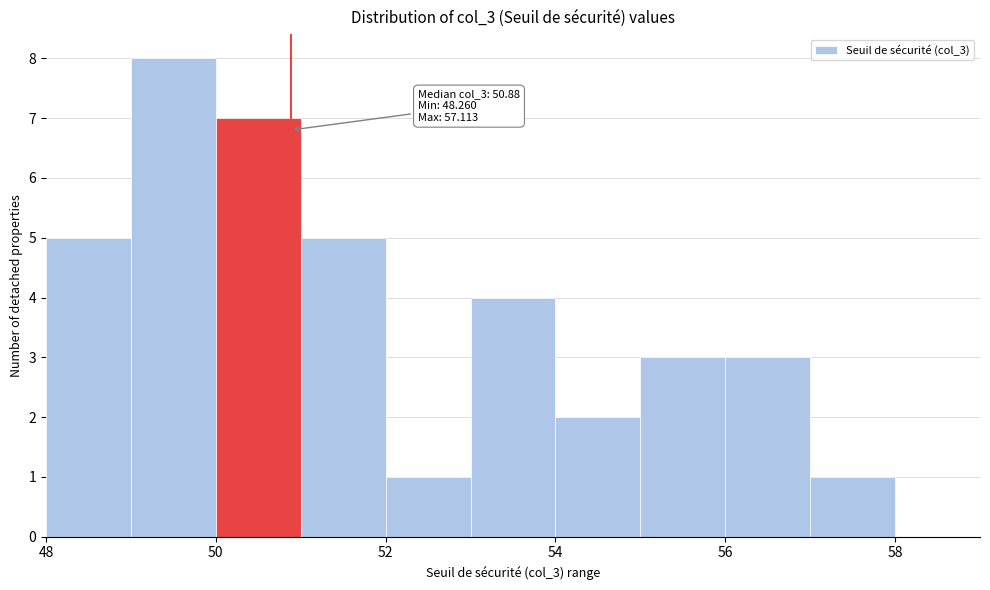

Which range on the x-axis has the tallest bar?

49 to 50